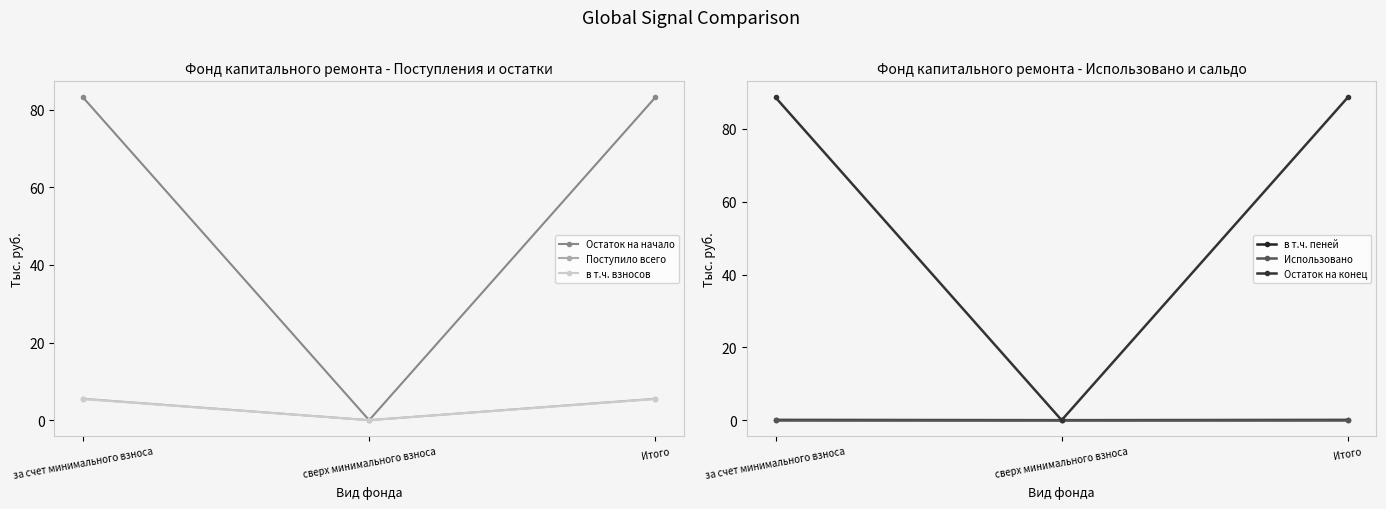

The value of Остаток на начало at Итого is 131.9. True or false?

False